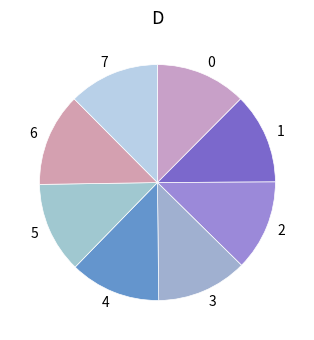

Count the number of slices in the pie.

8